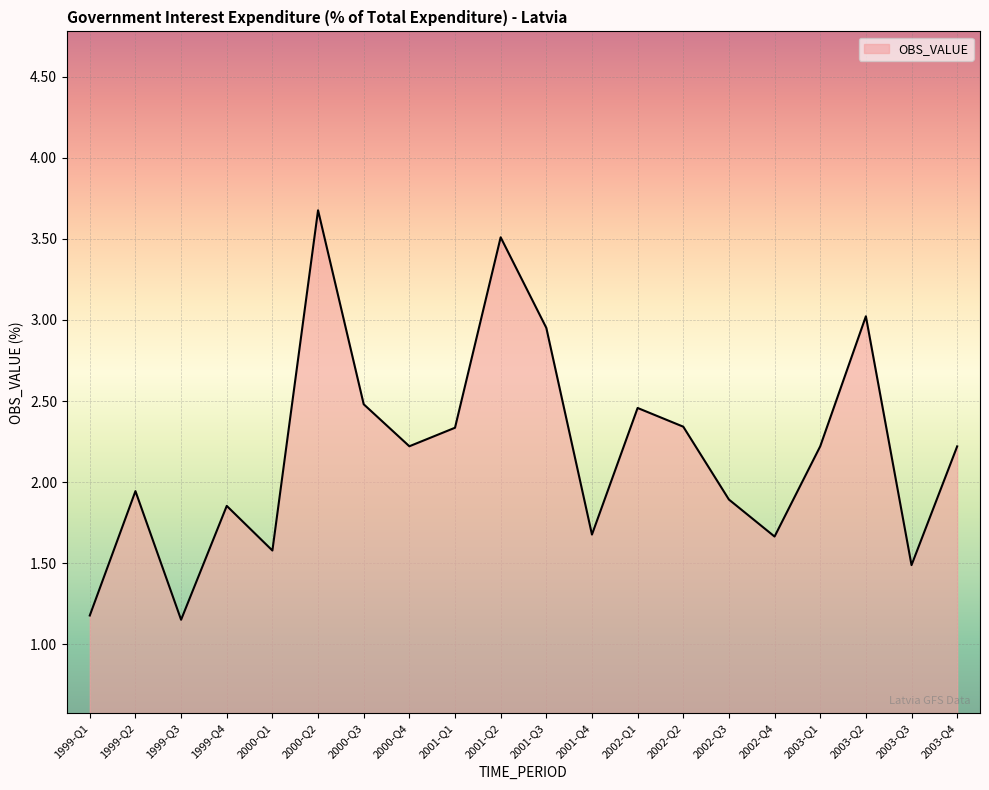

The chart shows a value of 1.0 at 2000-Q4. True or false?

False